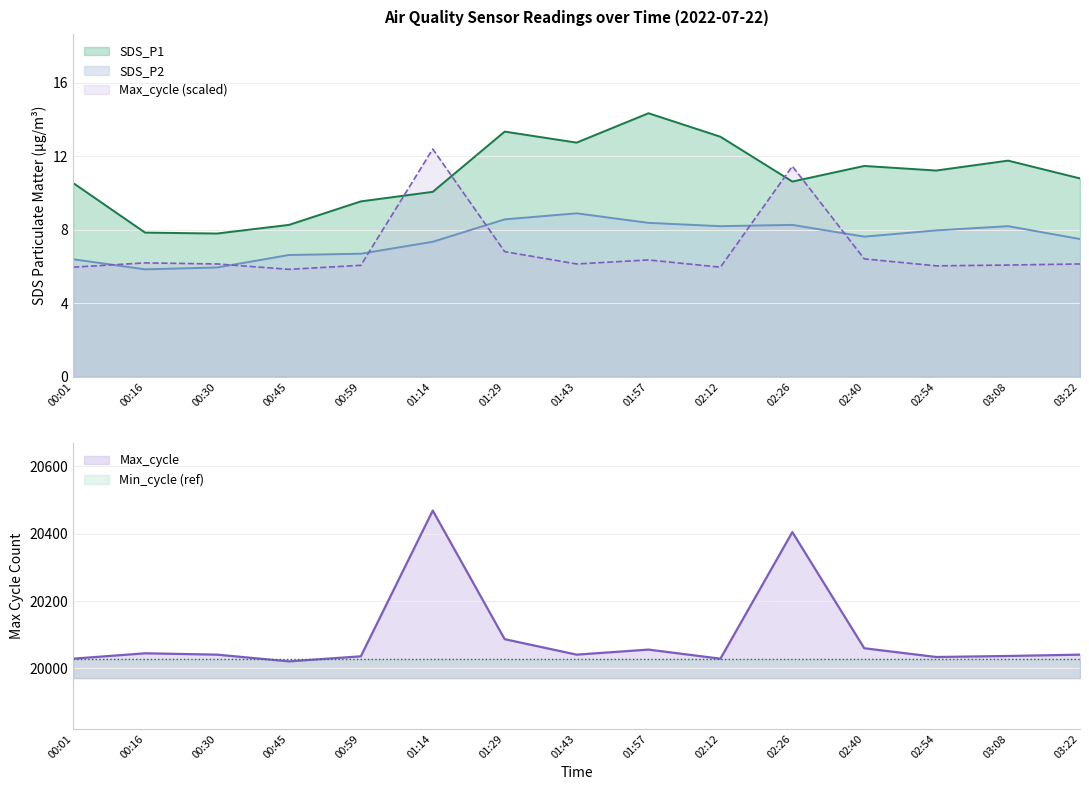

At which label does SDS_P1 reach its peak?

01:57